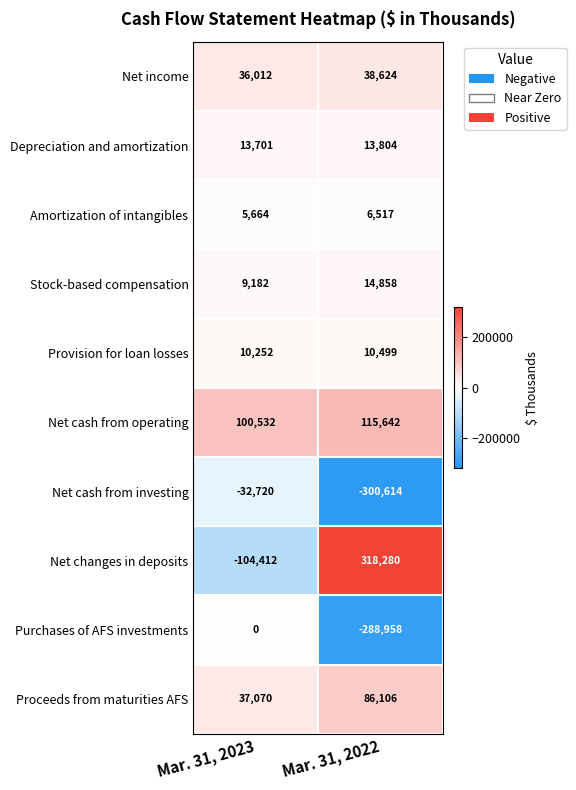

Reading left to right, list all the values displayed in this chart.

Net income: 36012	38624
Depreciation and amortization: 13701	13804
Amortization of intangibles: 5664	6517
Stock-based compensation: 9182	14858
Provision for loan losses: 10252	10499
Net cash from operating: 100532	115642
Net cash from investing: -32720	-300614
Net changes in deposits: -104412	318280
Purchases of AFS investments: 0	-288958
Proceeds from maturities AFS: 37070	86106